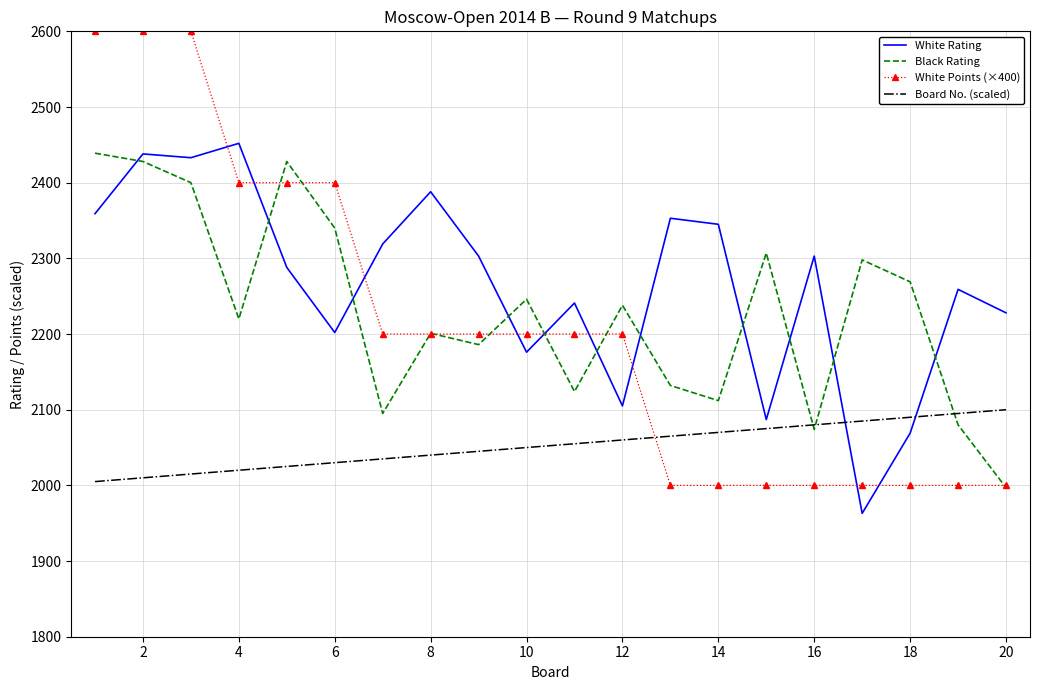

Rank the series by their maximum value, from highest to lowest.

White Points (×400), White Rating, Black Rating, Board No. (scaled)